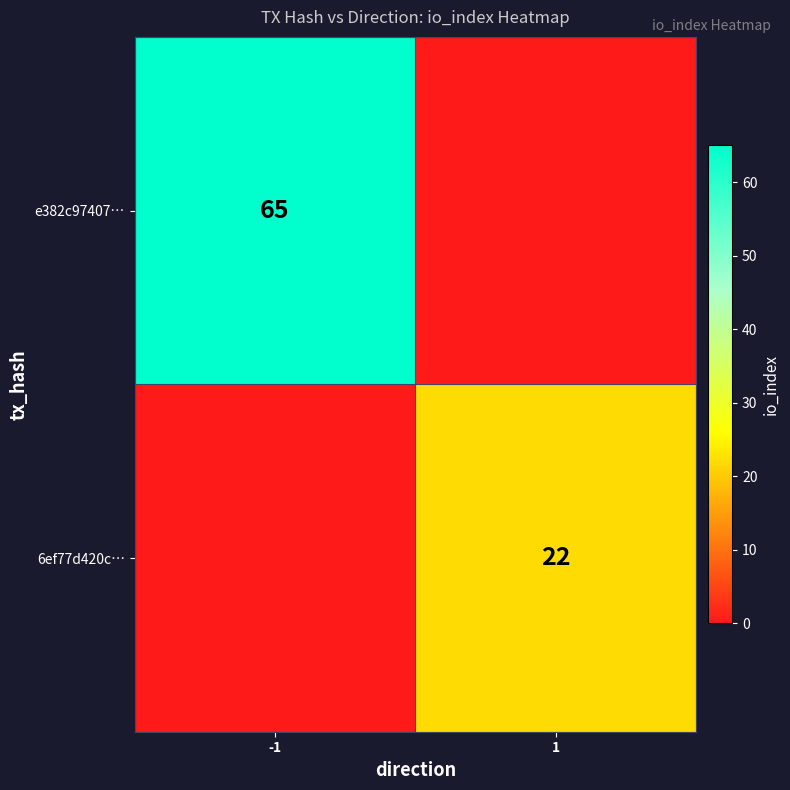

Is the value of 6ef77d420c… at 1 greater than the value of e382c97407… at -1?

No